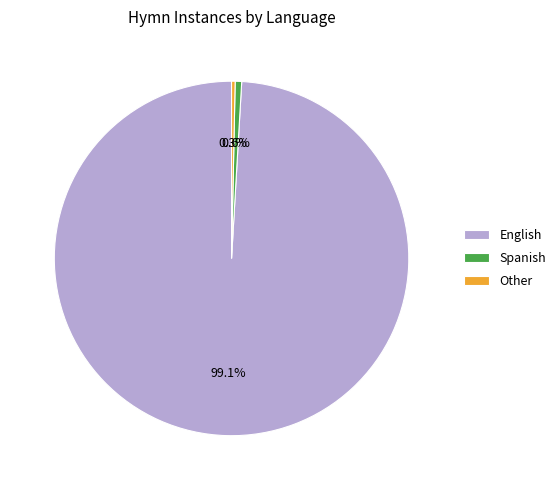

Is English the majority of the pie?

Yes